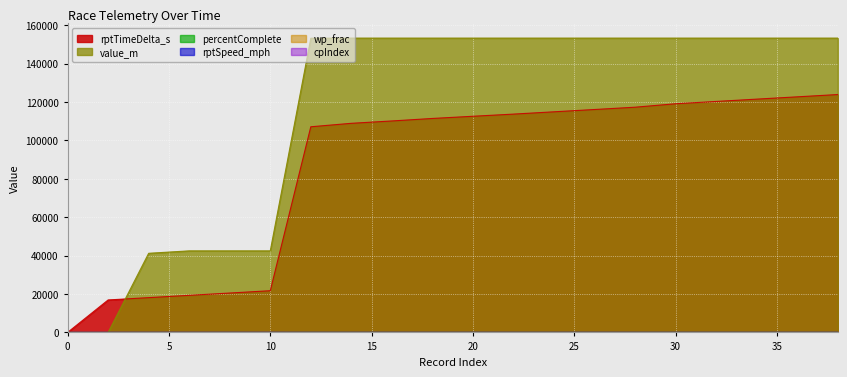

How many values in the rptSpeed_mph series are below 5?

3